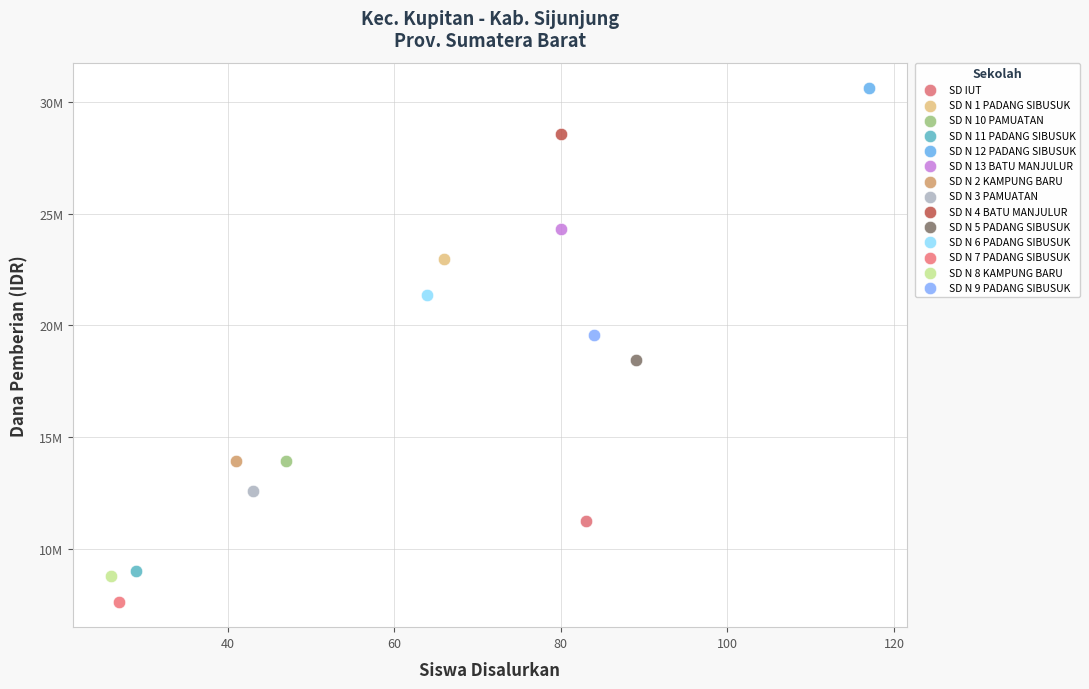

Which series reaches the minimum Y coordinate?

SD N 7 PADANG SIBUSUK